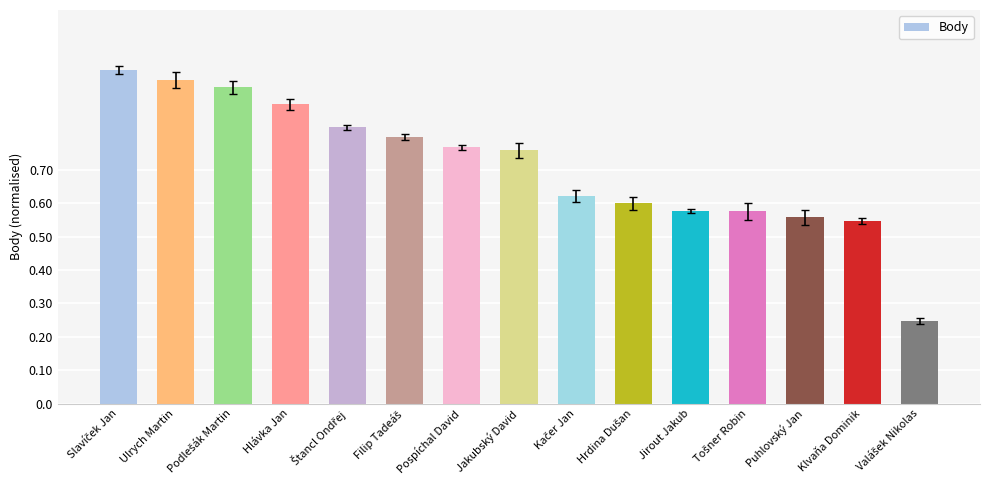

The value at Hlávka Jan is 0.5. True or false?

False